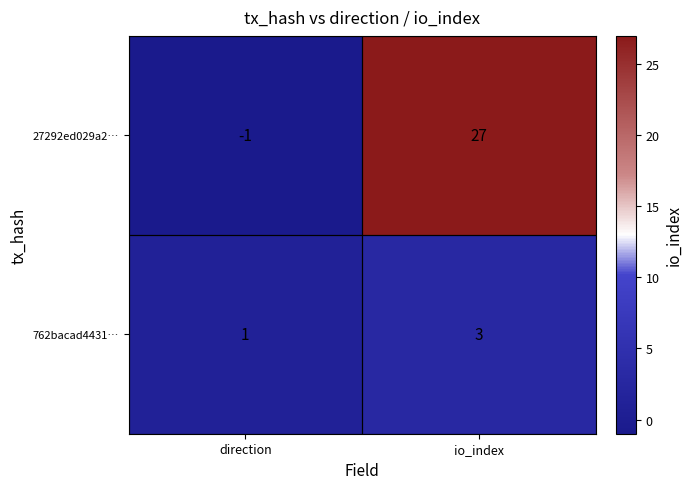

Rank the series at direction from lowest to highest value.

27292ed029a2…, 762bacad4431…